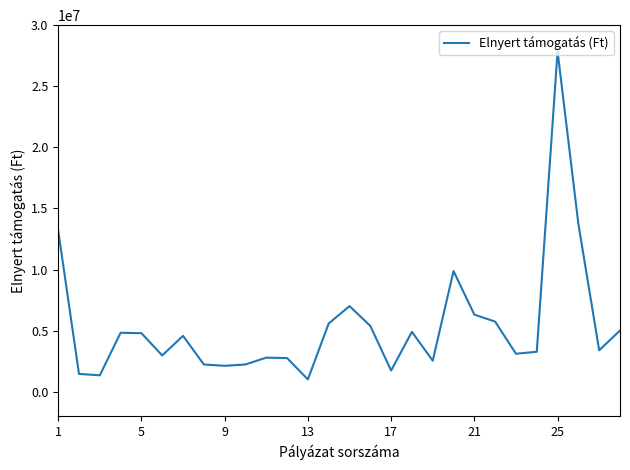

What is the smallest value displayed?

1011006